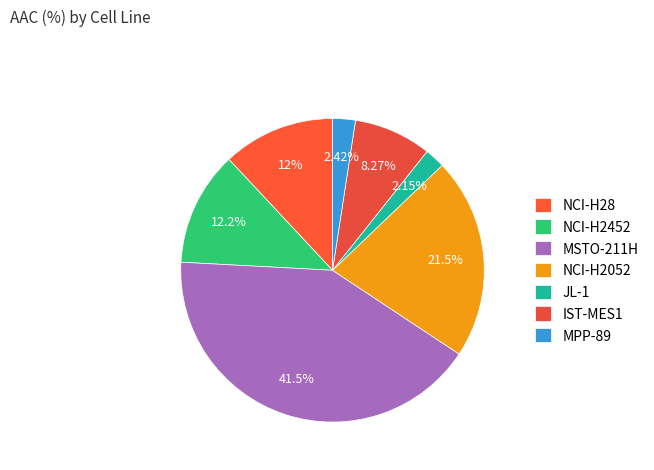

True or false: NCI-H28 accounts for 21% of the total.

False